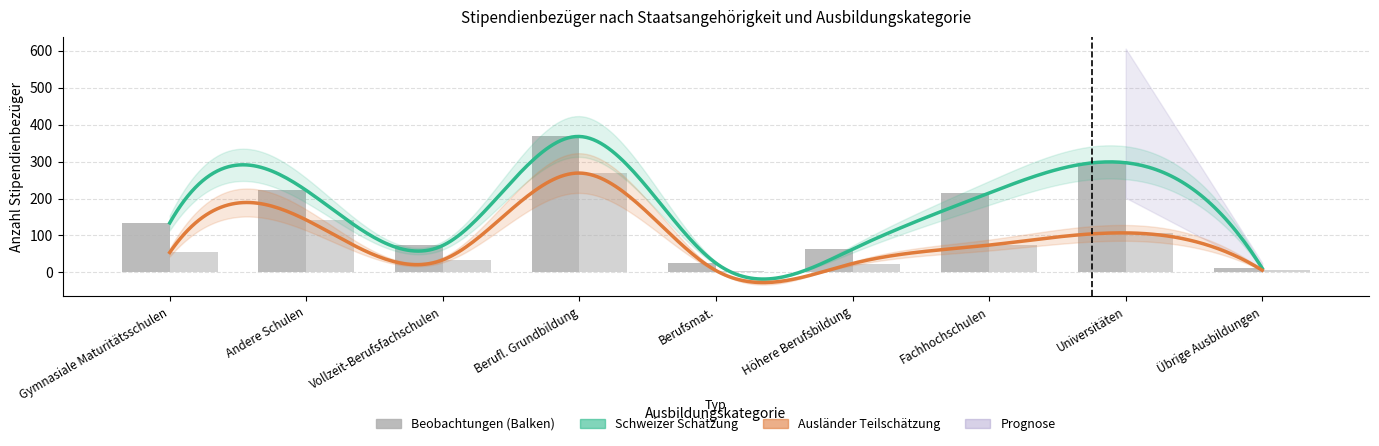

What is the greatest value displayed?

368